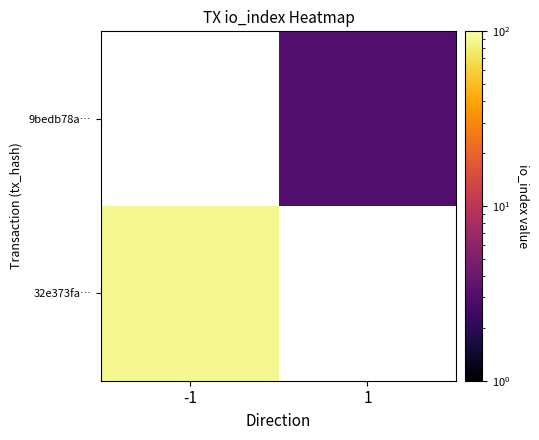

Where is 32e373fa… nearest to the value 91?

-1